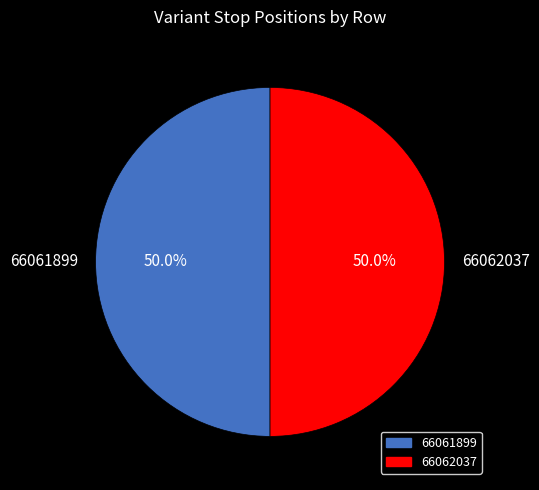

What is the ratio of the value at 66062037 to the value at 66061899?

1.0